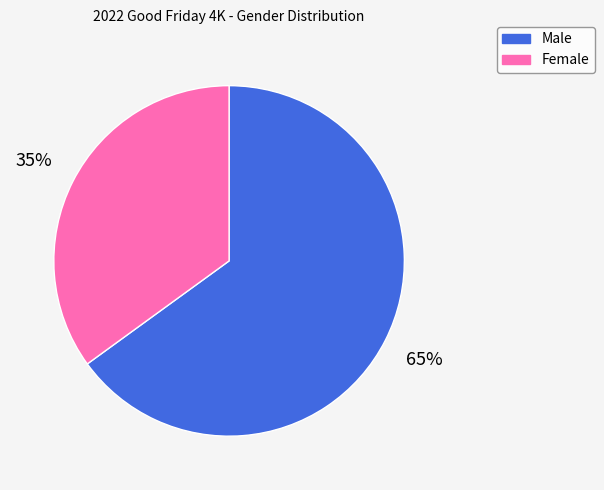

True or false: Male accounts for 51% of the total.

False